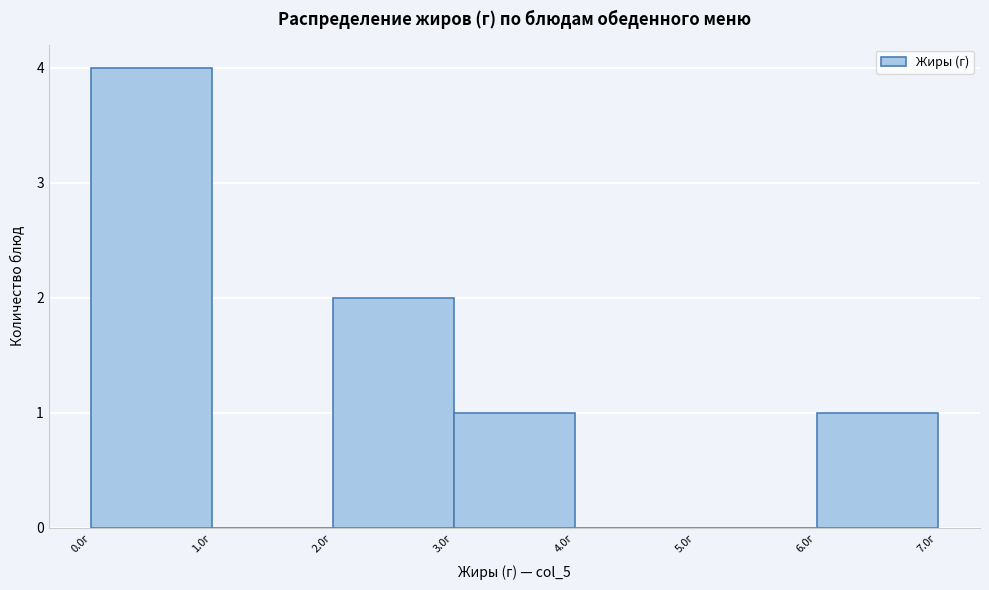

Reading left to right, transcribe this chart: for each bar, give the range it covers on the x-axis and its height. The values are not printed on the chart, so give them approximately, as read against the axis.

0 to 1: 4
1 to 2: 0
2 to 3: 2
3 to 4: 1
4 to 5: 0
5 to 6: 0
6 to 7: 1